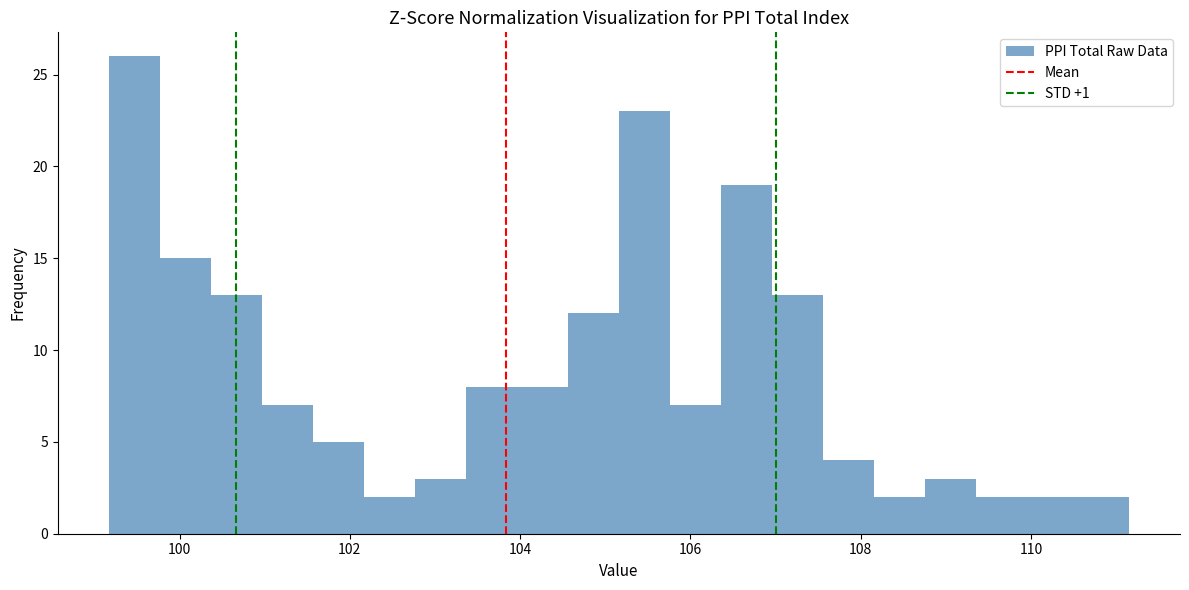

Around what value on the x-axis is the tallest bar? Give the approximate position of its centre, as read against the axis.

99.4